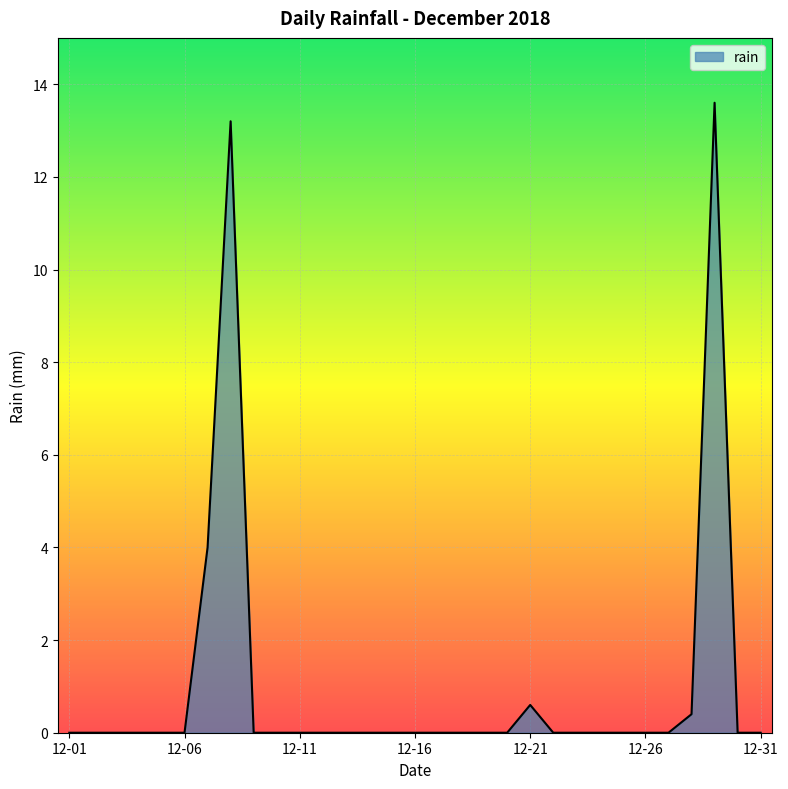

Is this an area chart (filled region under the line)?

Yes